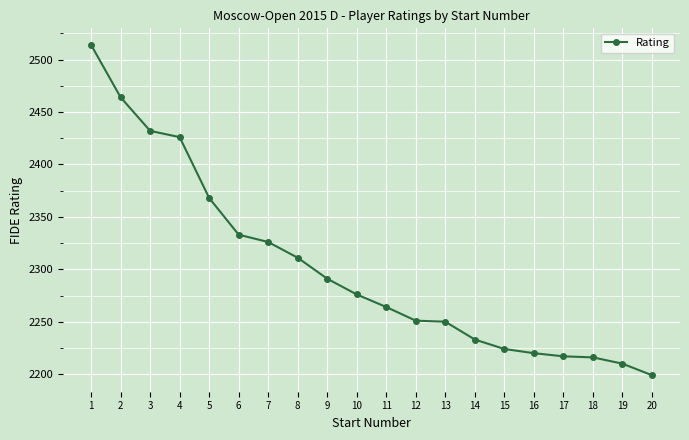

Between 15 and 19, which is larger?

15